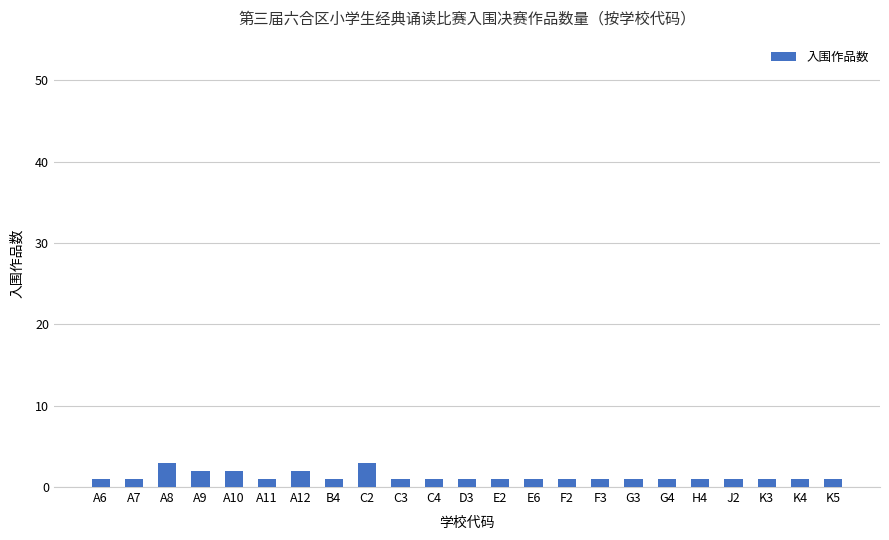

Is it true that the value at J2 is 1?

True